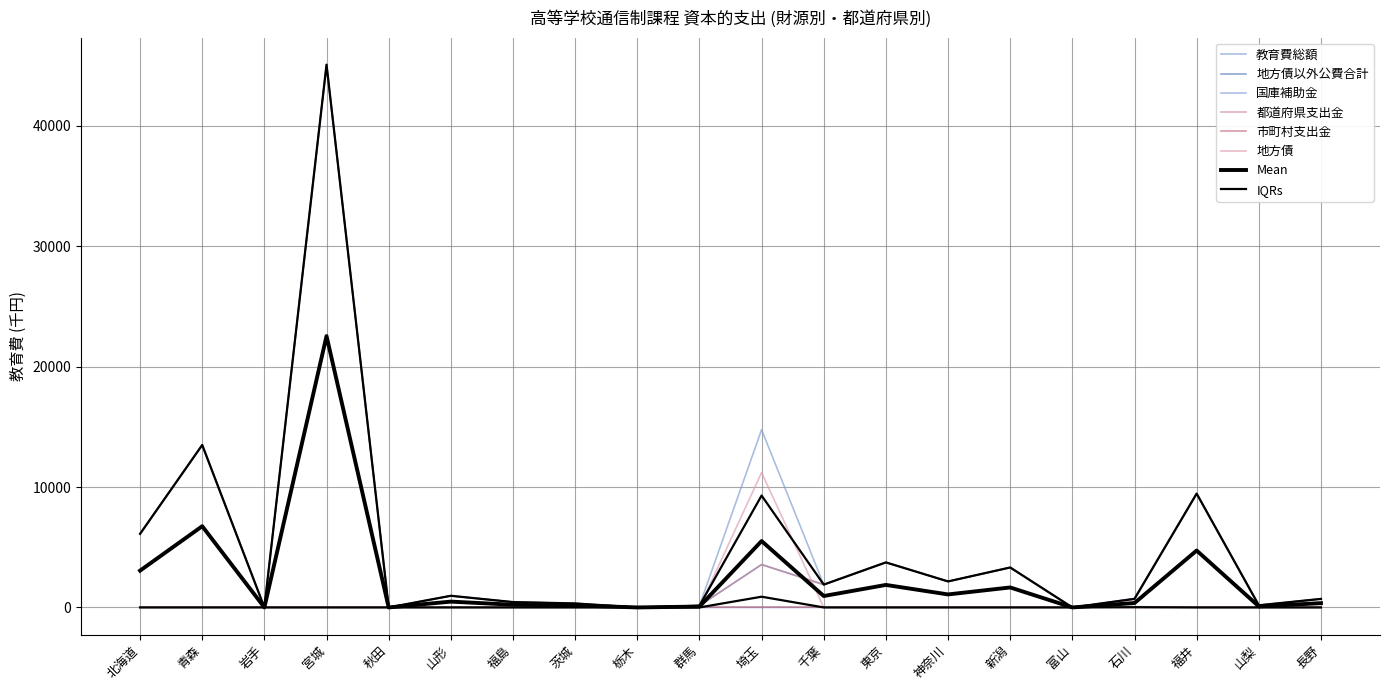

Which series has the widest spread of values?

教育費総額